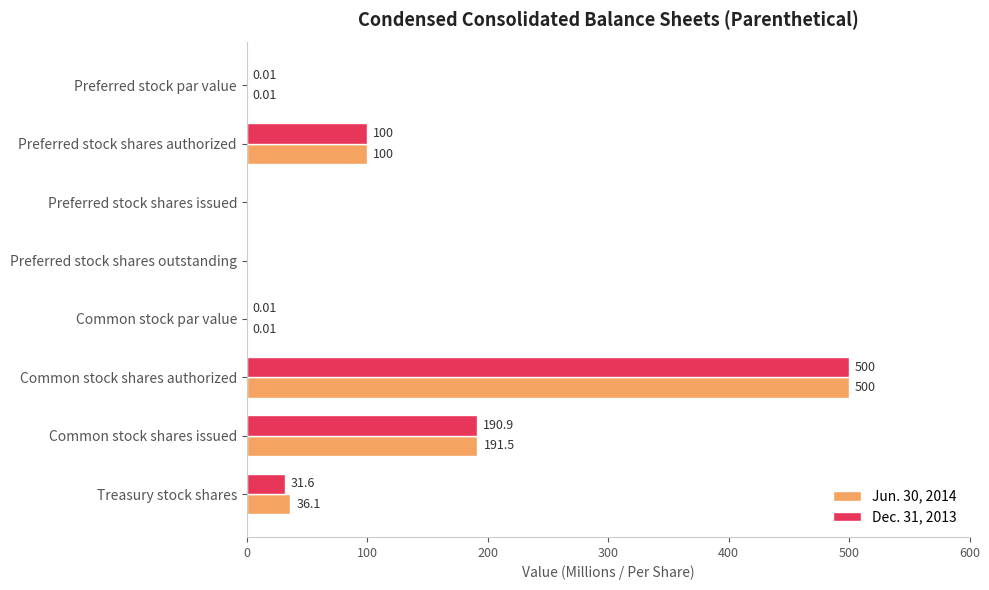

Is the value of Jun. 30, 2014 at Preferred stock shares authorized greater than the value of Dec. 31, 2013 at Preferred stock shares outstanding?

Yes